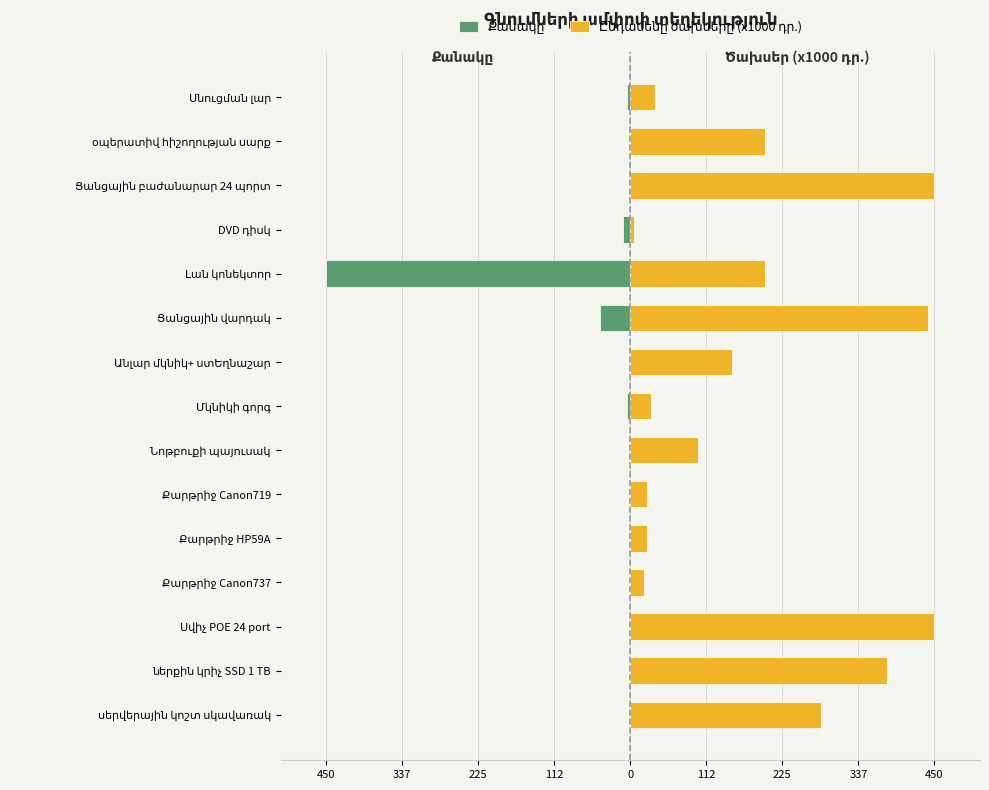

How many groups of bars are there?

15